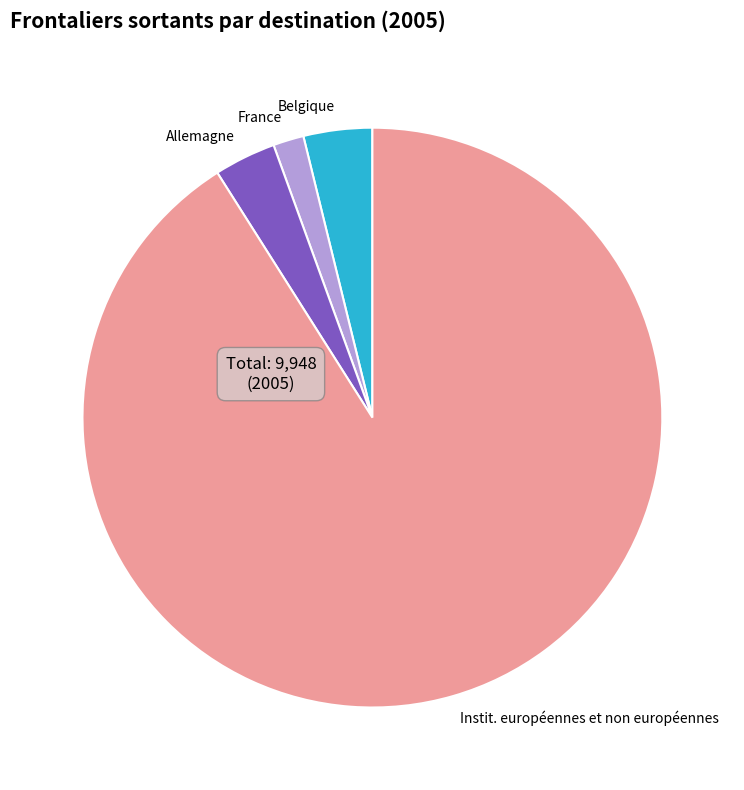

Approximately how many times larger is the value at Allemagne compared to Belgique?

0.9